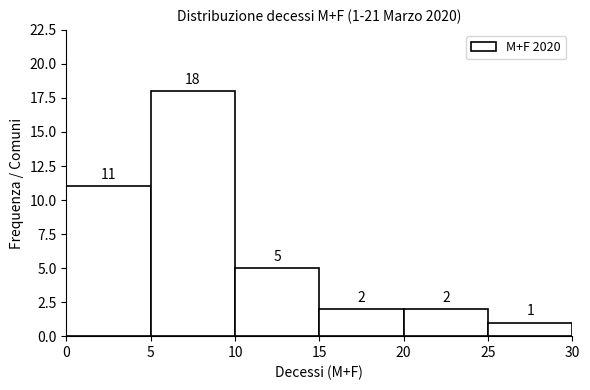

Over which range of the x-axis is the bar tallest?

5 to 10